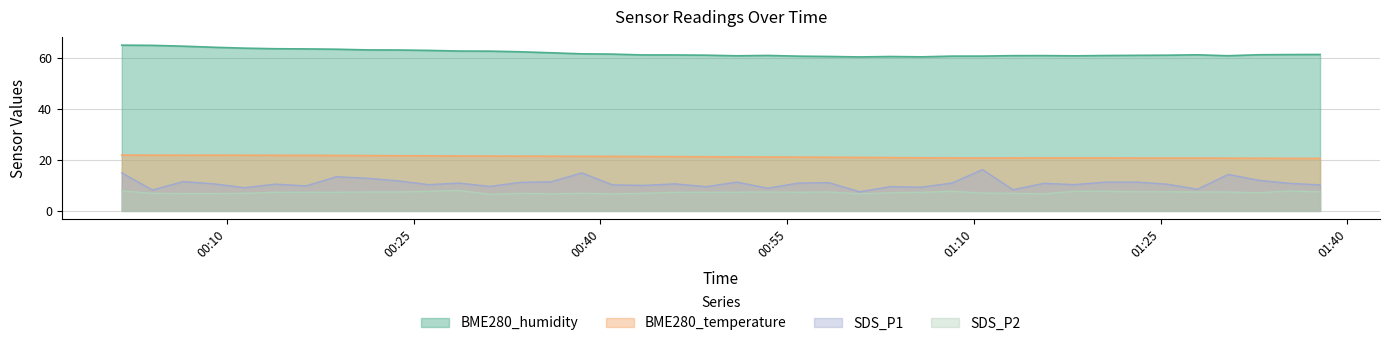

What is the value of the BME280_temperature point at the 40th from the left?

20.6